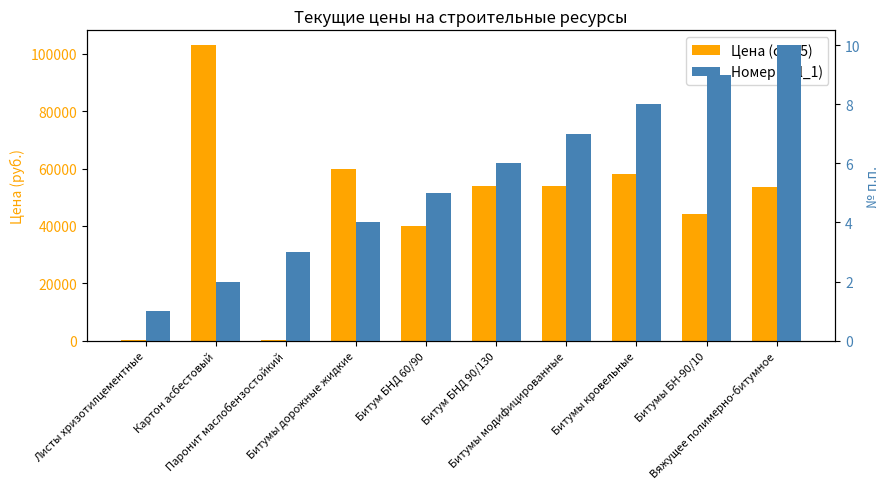

What are all the series names shown in the legend?

Цена (col_5), Номер (col_1)